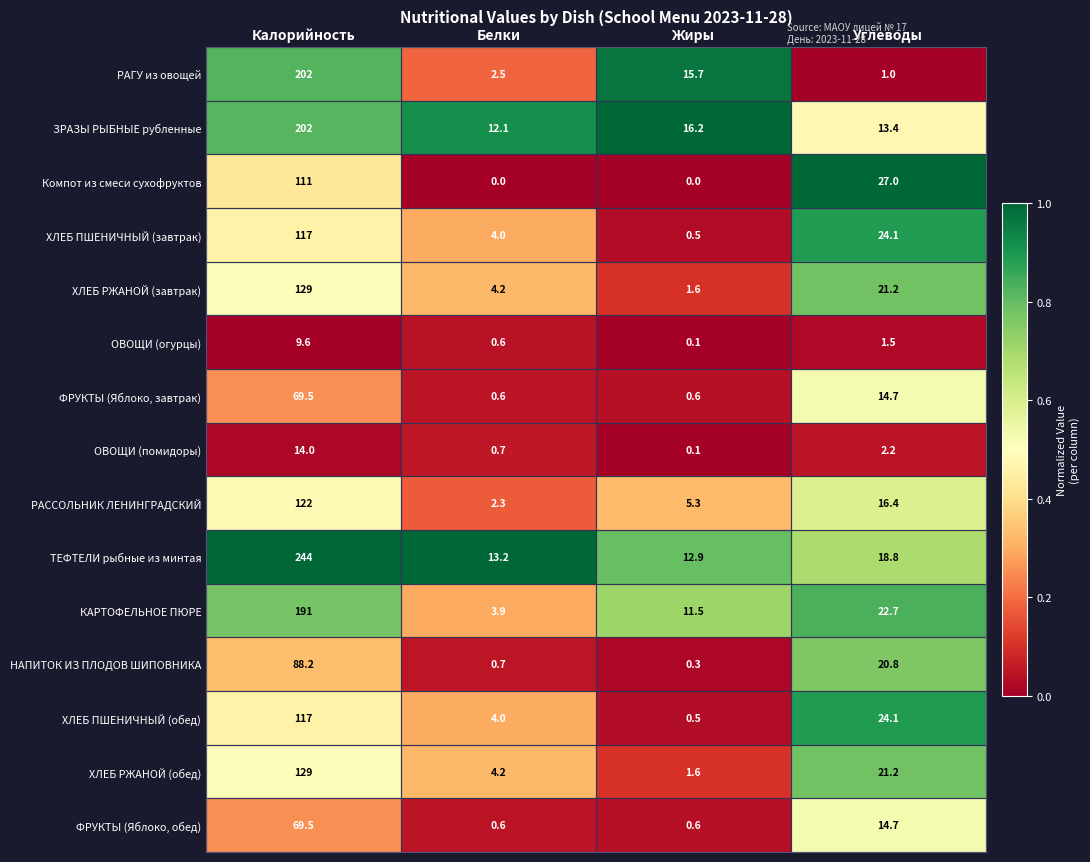

True or false: КАРТОФЕЛЬНОЕ ПЮРЕ has a value of 22.7 at Углеводы.

True